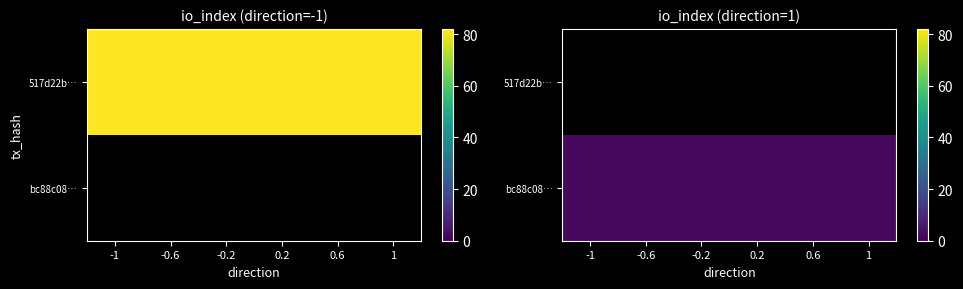

Rank the series by their average value, from highest to lowest.

517d22b…, bc88c08…